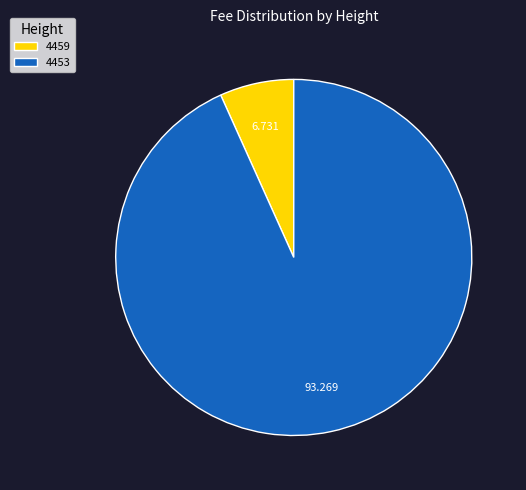

Rank the categories by value from lowest to highest.

4459, 4453